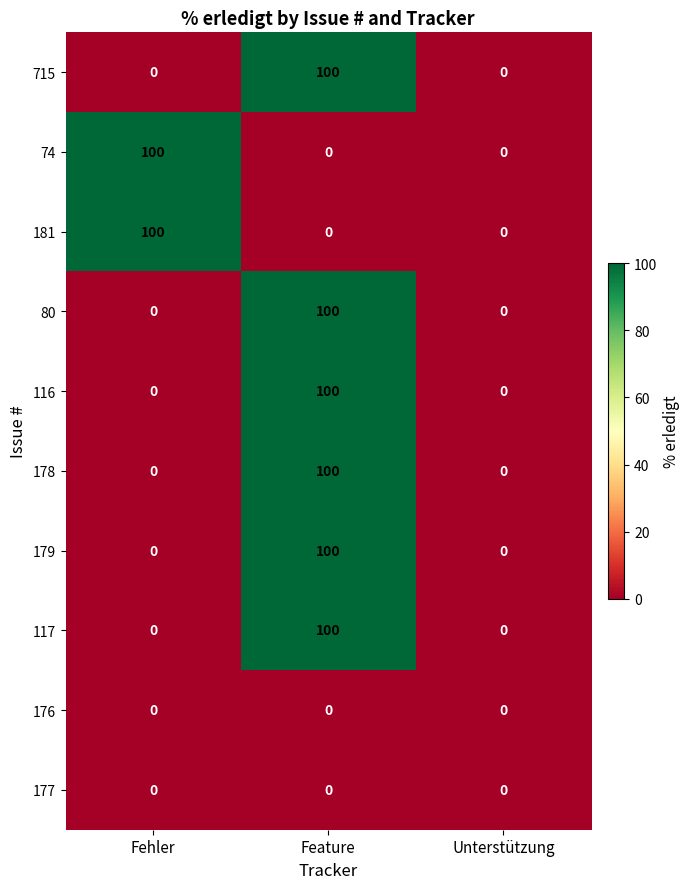

What is the sum of all 117 values?

100